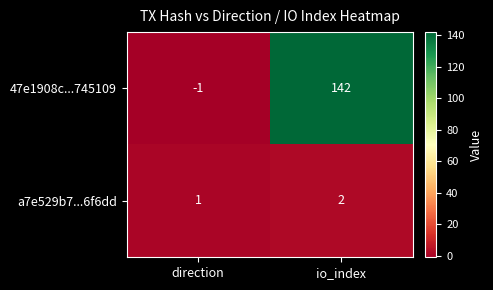

Between direction and io_index, which series saw the biggest shift?

47e1908c...745109